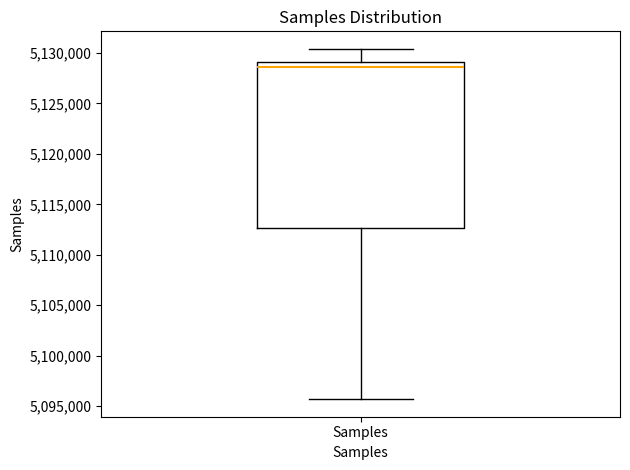

Where does the lower whisker of the box for Samples end on the y-axis? The values are not printed on the chart, so give them approximately, as read against the axis.

5095500